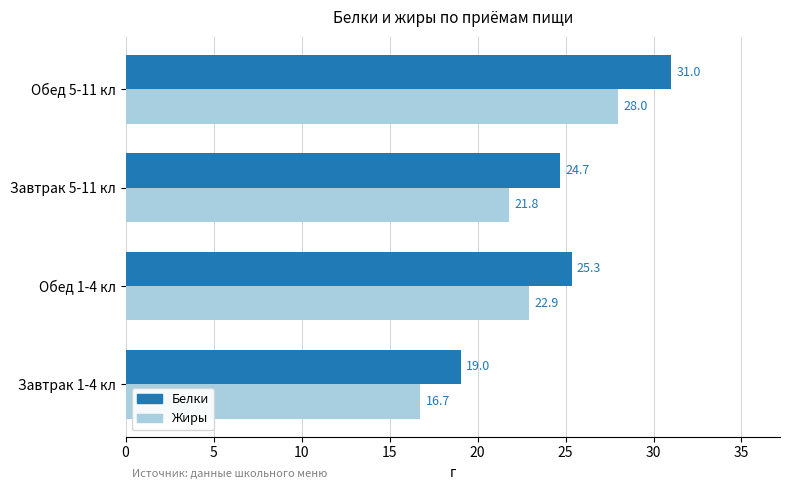

The value of Белки at Обед 1-4 кл is 25.3. True or false?

True